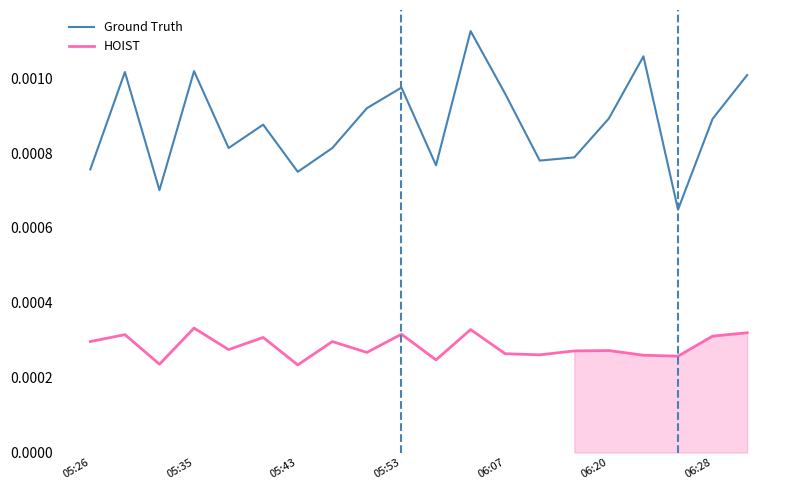

True or false: Ground Truth and HOIST intersect in this chart.

False